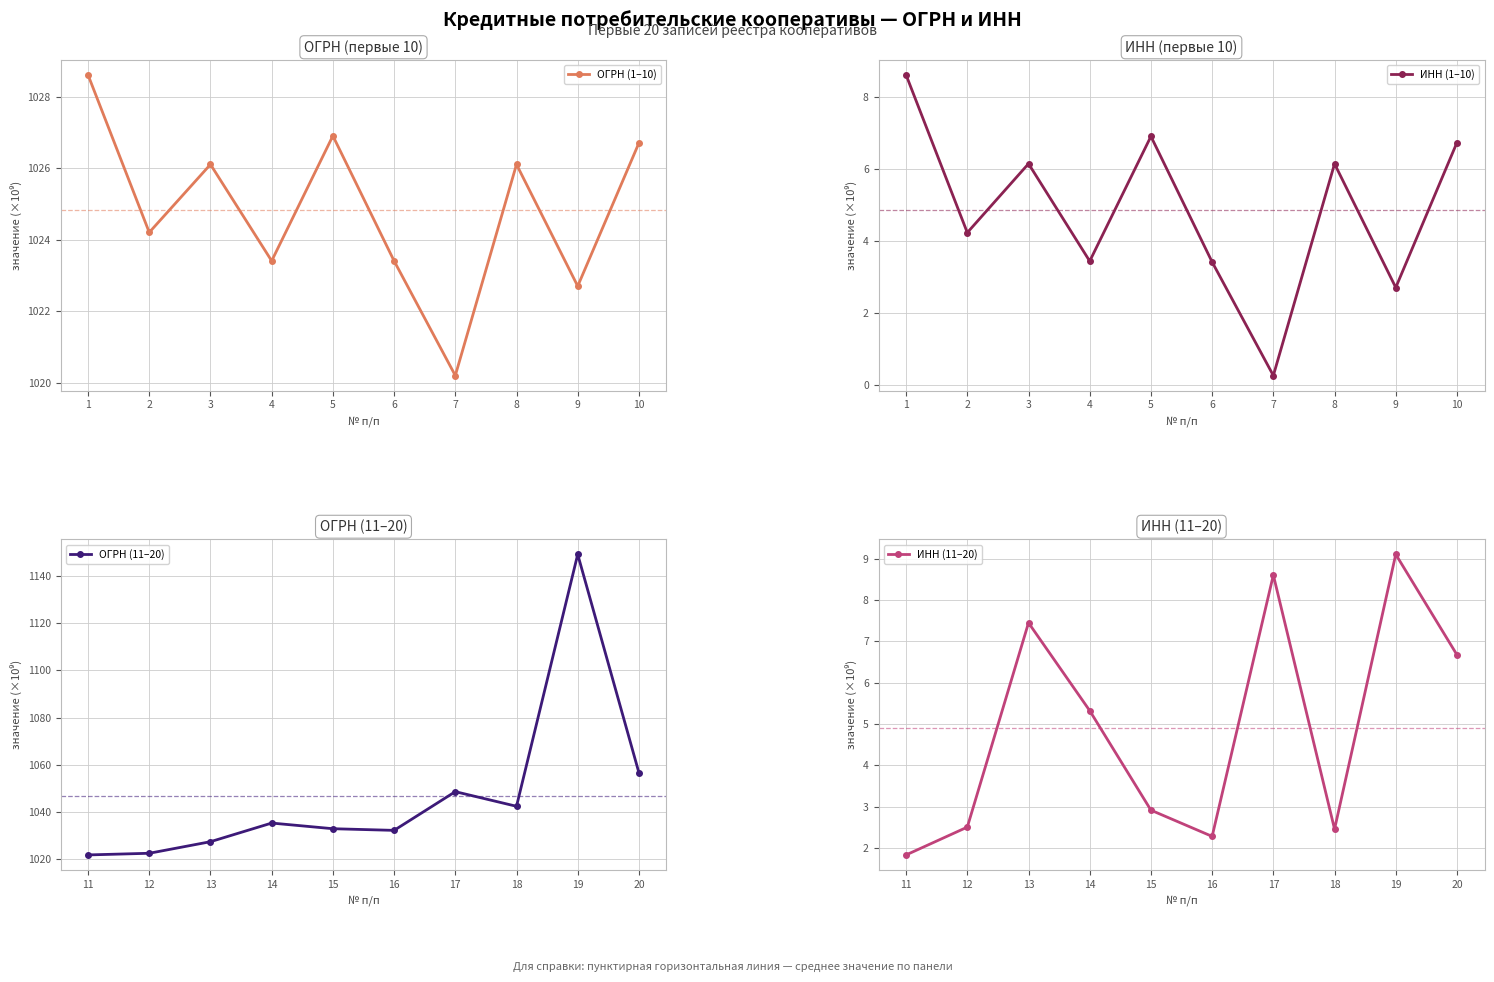

Reading right to left, list all the values displayed in this chart.

ОГРН (1–10): 1026.7	1022.7	1026.1	1020.2	1023.4	1026.9	1023.4	1026.1	1024.2	1028.6
ИНН (1–10): 6.7	2.7	6.1	0.3	3.4	6.9	3.4	6.1	4.2	8.6
ОГРН (11–20): 1056.6	1149.1	1042.4	1048.6	1032.2	1032.9	1035.3	1027.4	1022.5	1021.8
ИНН (11–20): 6.7	9.1	2.5	8.6	2.3	2.9	5.3	7.5	2.5	1.8